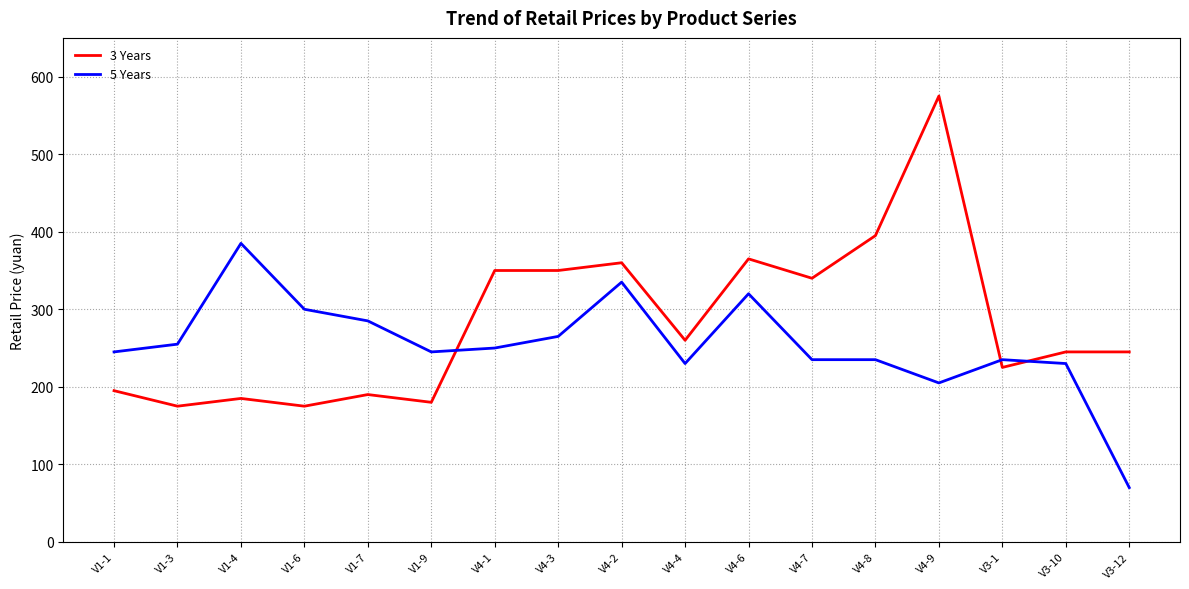

Which category has the highest value in the 5 Years series?

V1-4